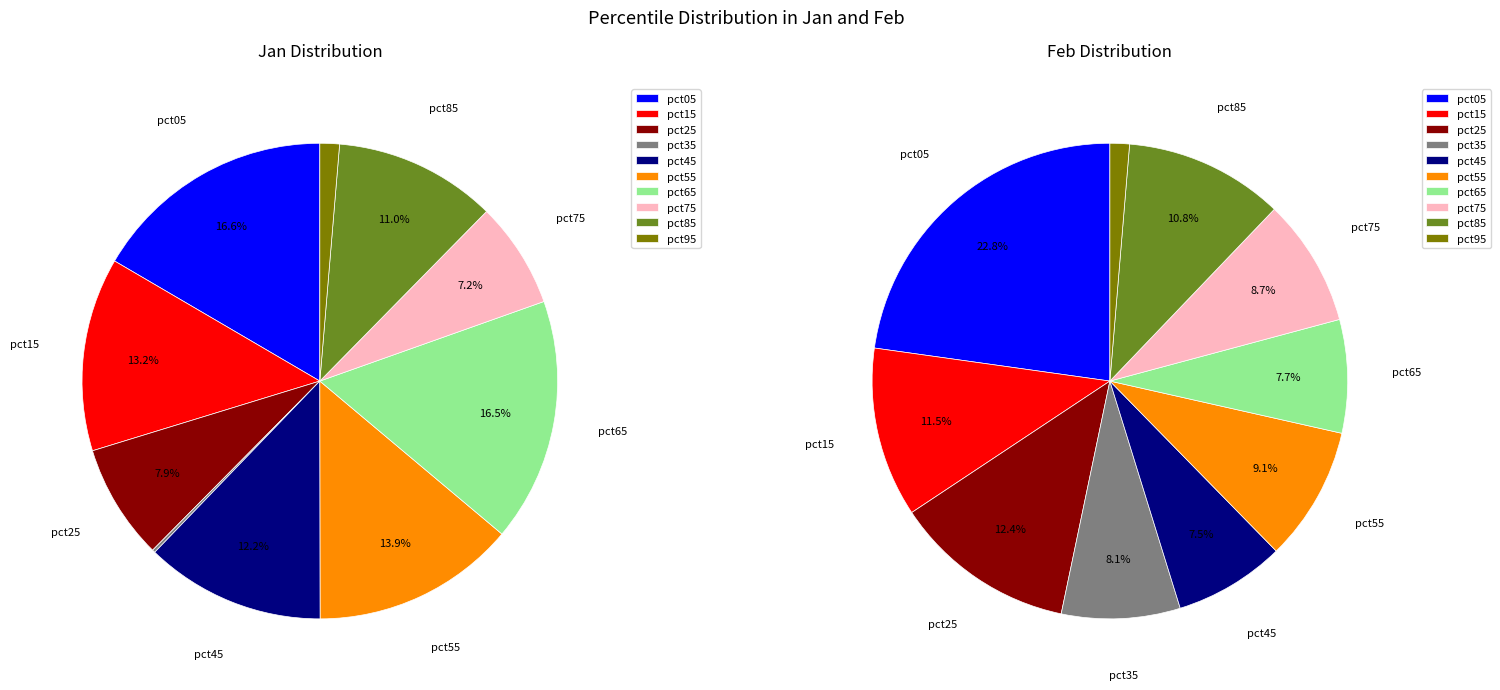

How many segments does this pie chart have?

10